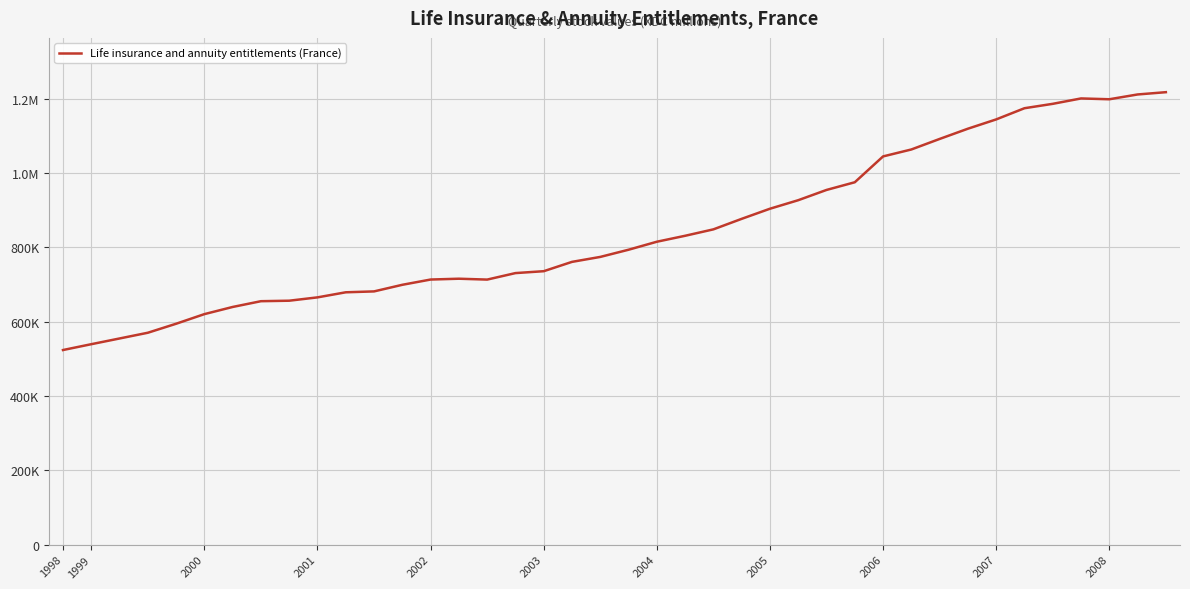

Is this an area chart (filled region under the line)?

No